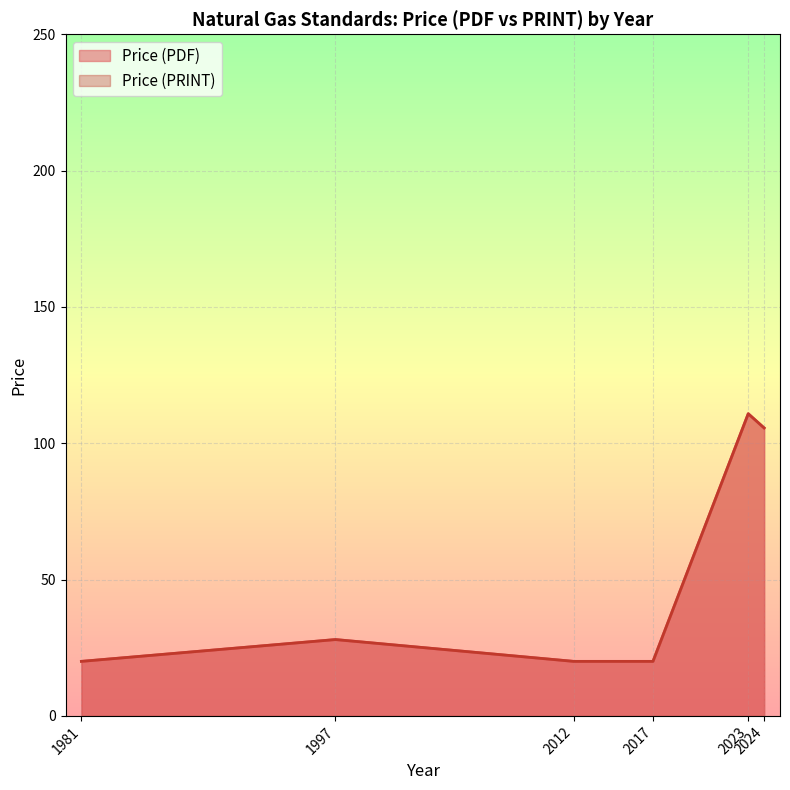

Does the chart display data point markers on the line(s)?

No